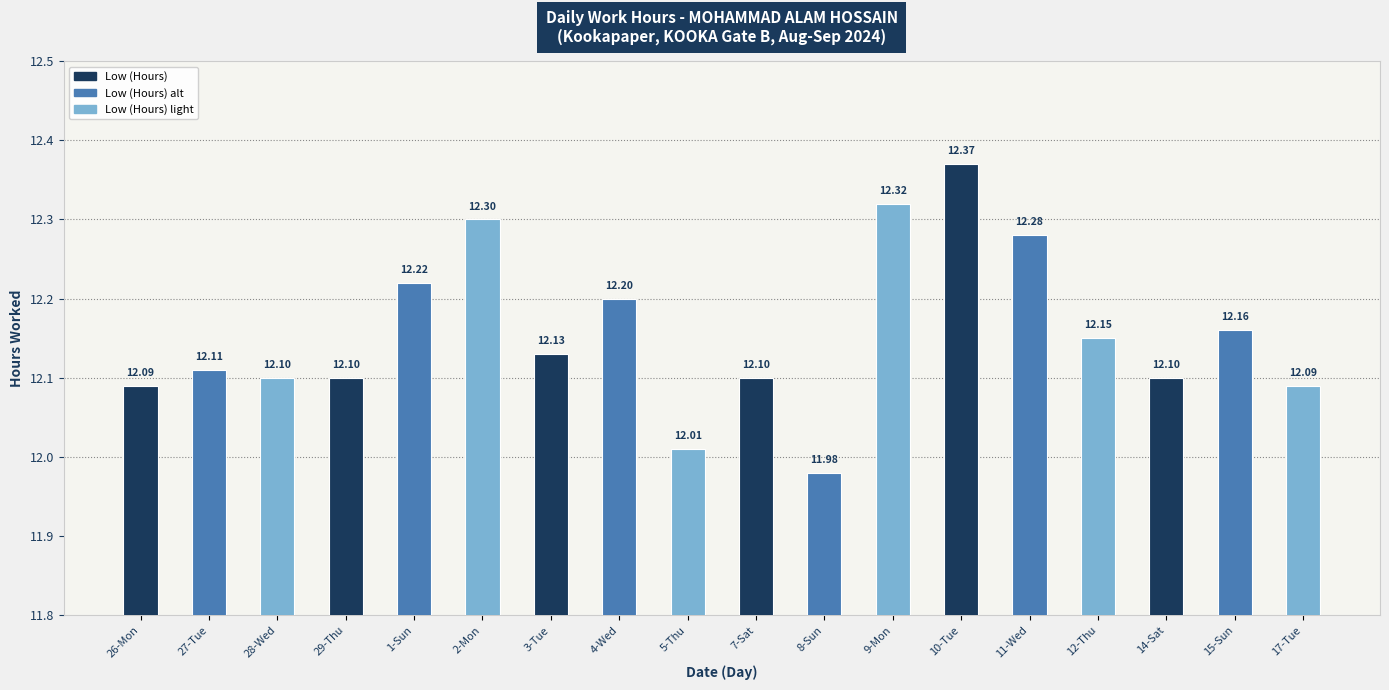

Which label corresponds to the largest value in the chart?

10-Tue